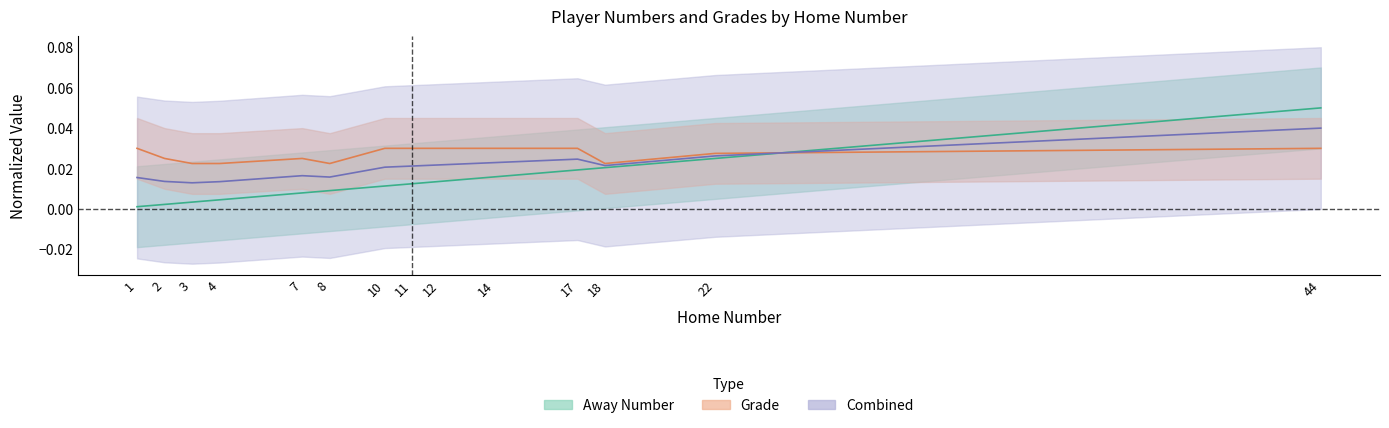

How many data points does each series have?

14